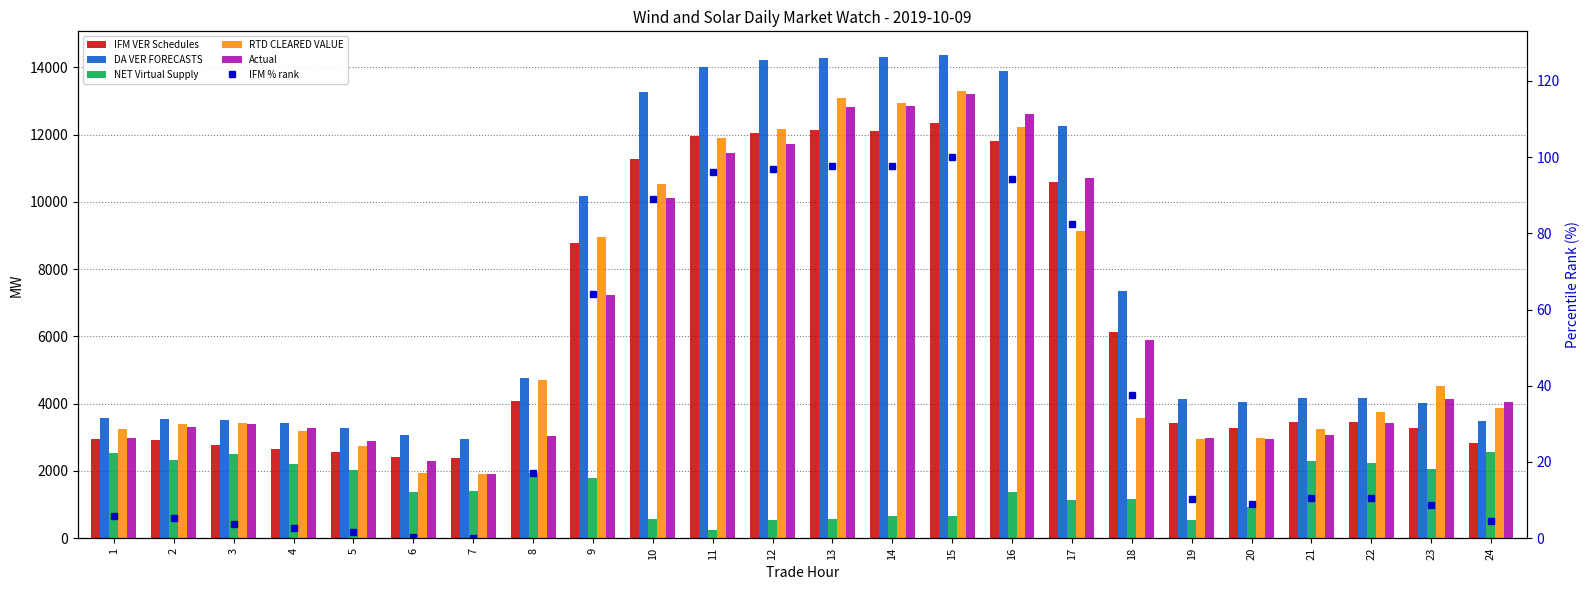

The NET Virtual Supply series shows 3462.2 at 24. True or false?

False